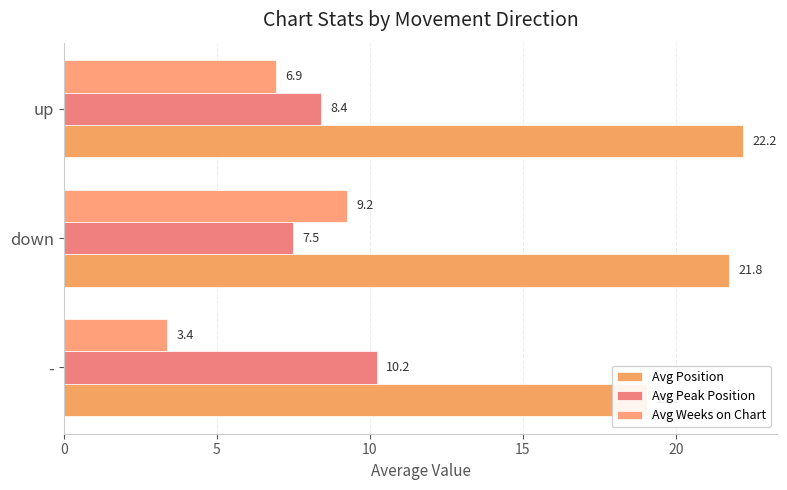

Which series changed the most between - and up?

Avg Weeks on Chart